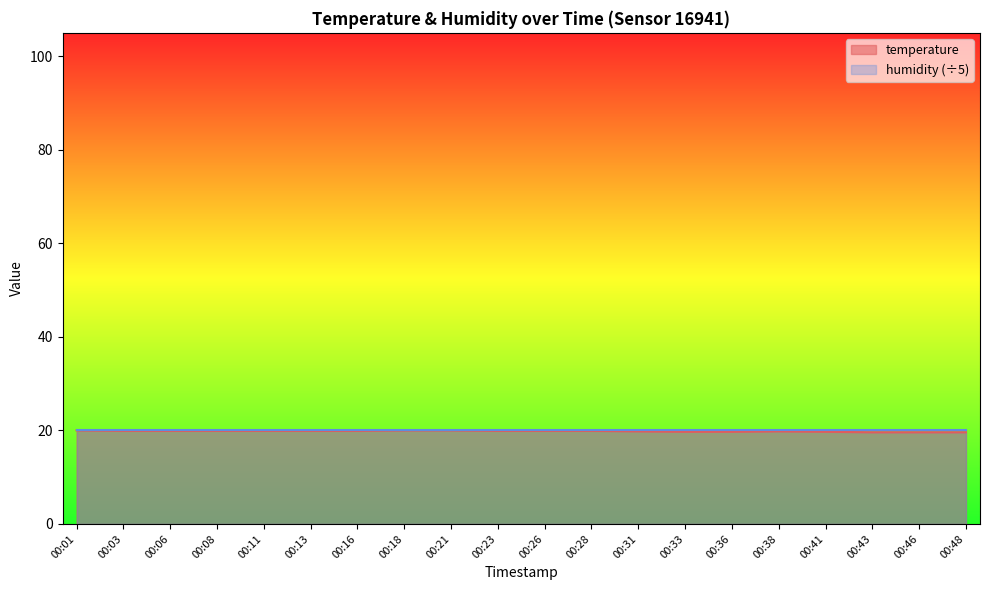

How many categories are shown in the chart?

20